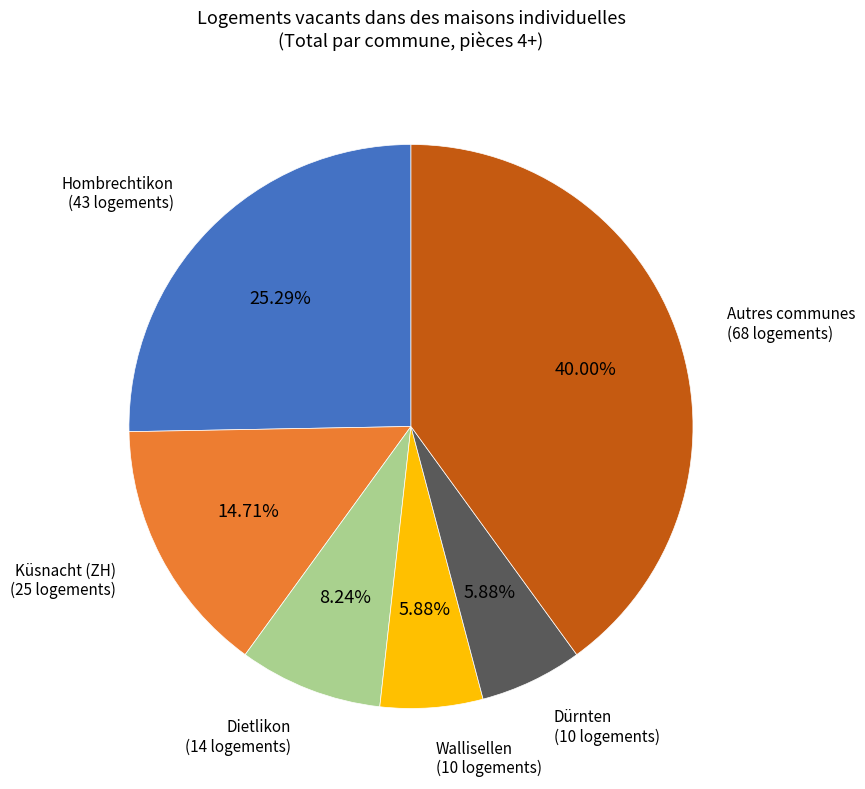

Is there any slice that represents more than half of the pie?

No